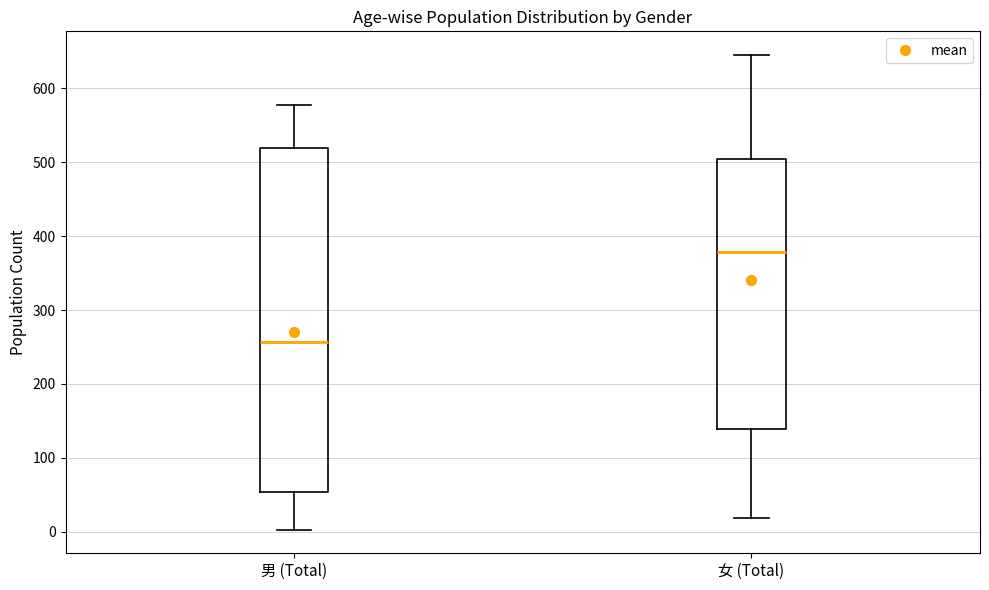

Comparing the boxes themselves (not the whiskers), which one is the tallest?

男 (Total)